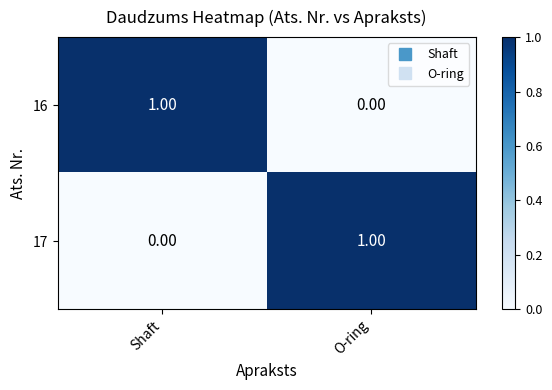

At which label does 17 reach its minimum?

Shaft